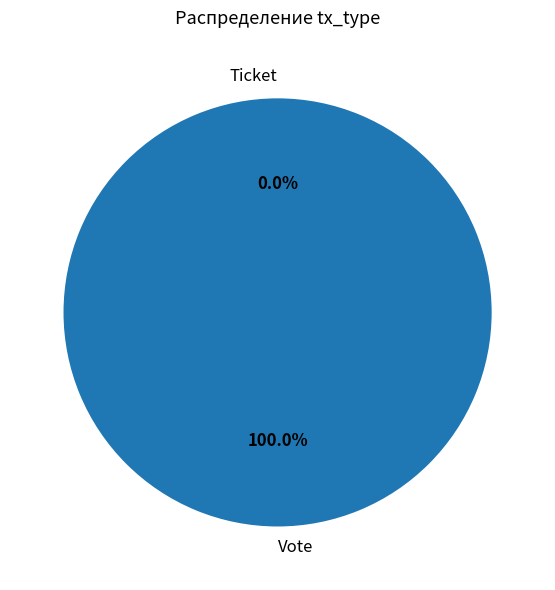

Is Vote the majority of the pie?

Yes